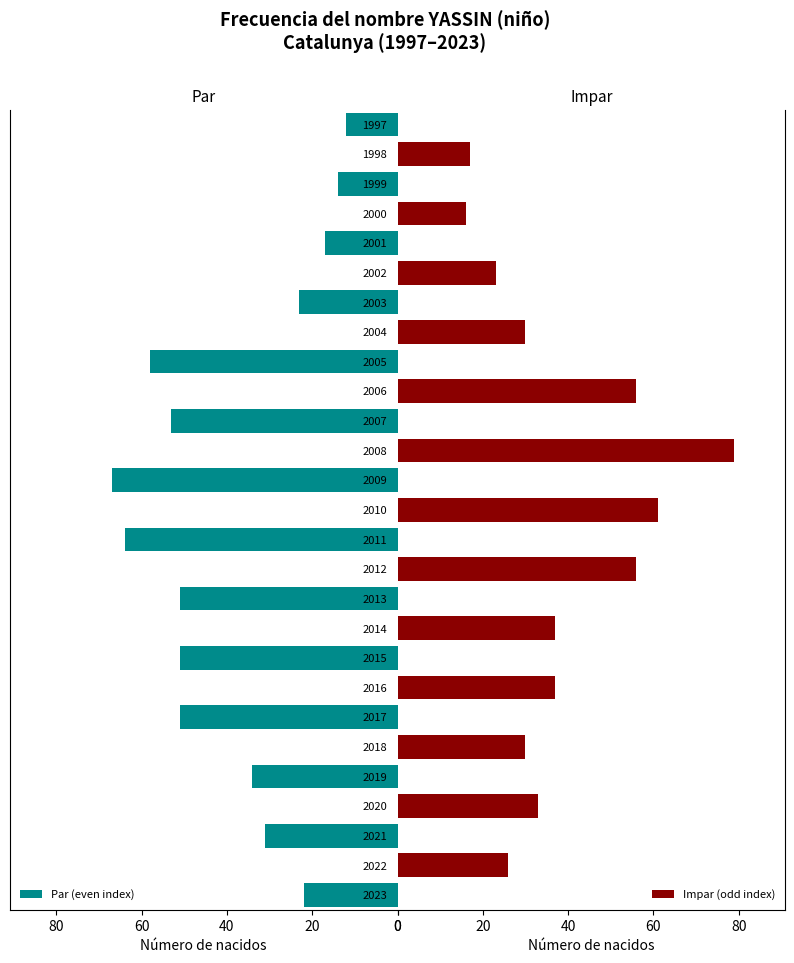

What is the maximum value for Par (even index)?

67